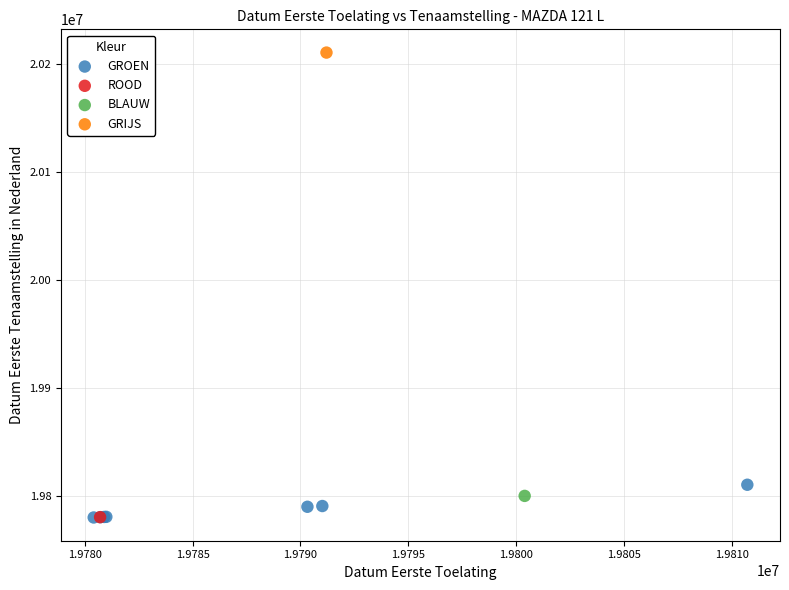

What are all the series names shown in the legend?

GROEN, ROOD, BLAUW, GRIJS